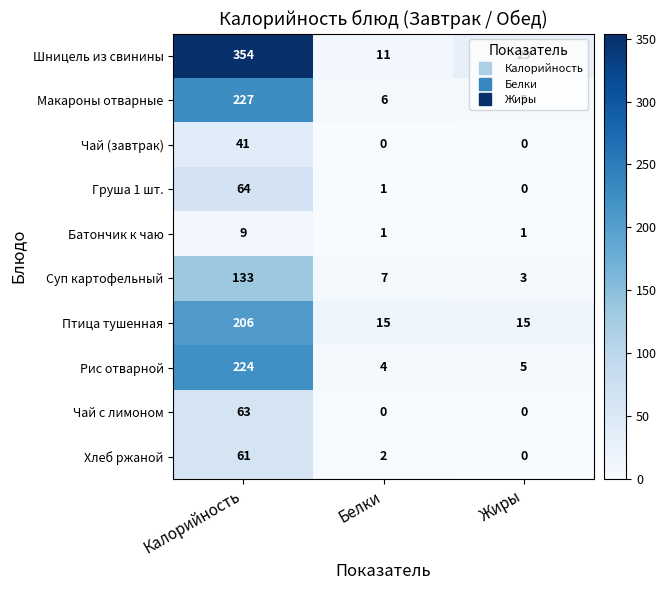

What is the difference between the maximum and minimum values in the Хлеб ржаной series?

61